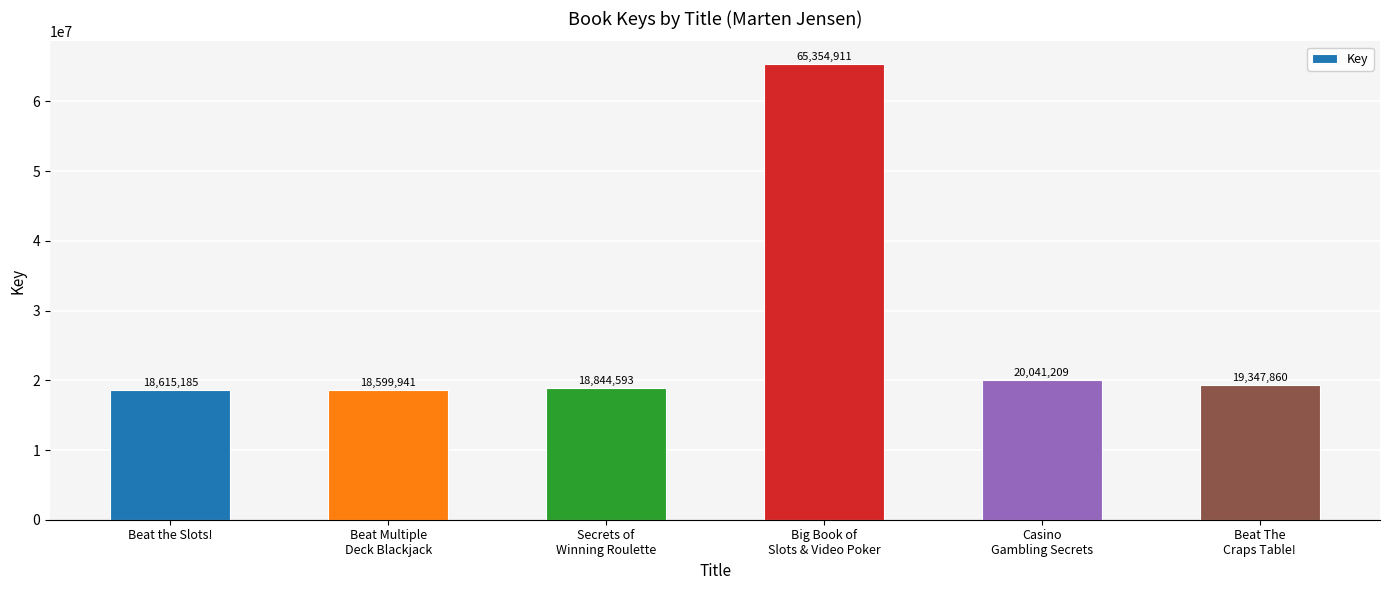

What is the minimum value shown in the chart?

18599941